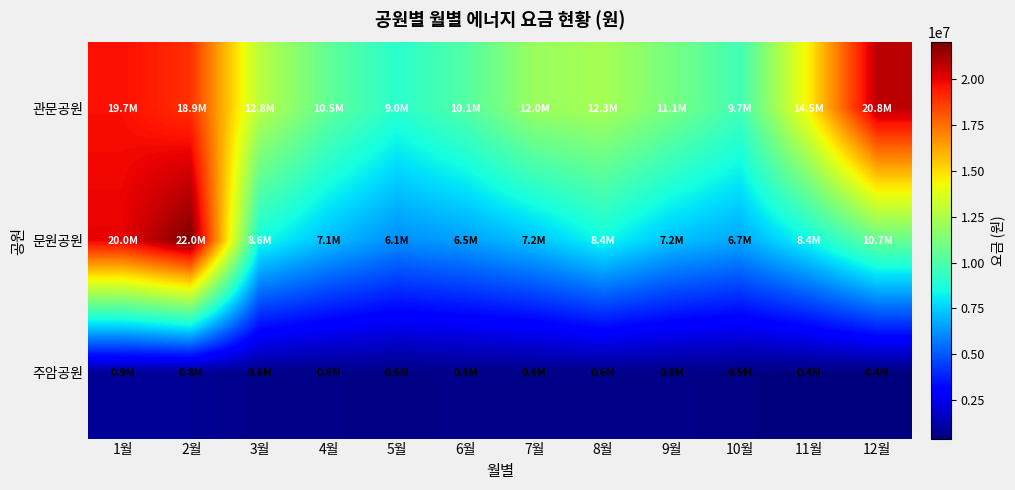

Which series changed the most between 1월 and 8월?

문원공원